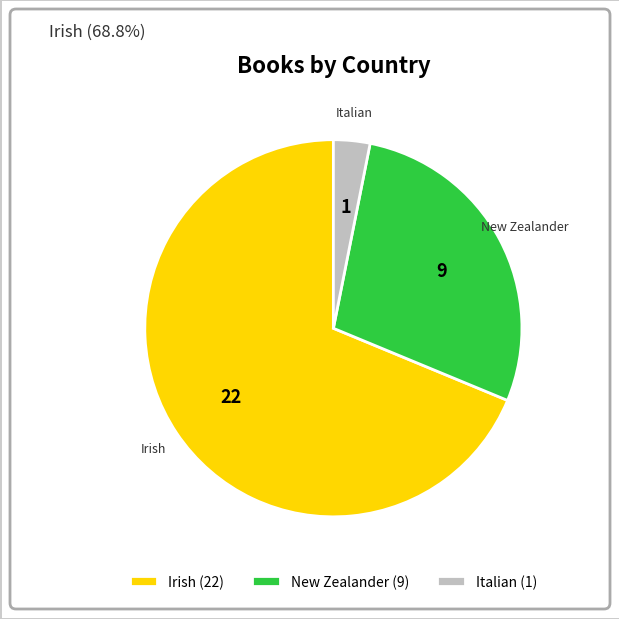

Do Italian (1) and Irish (22) together represent more than half of the pie?

Yes